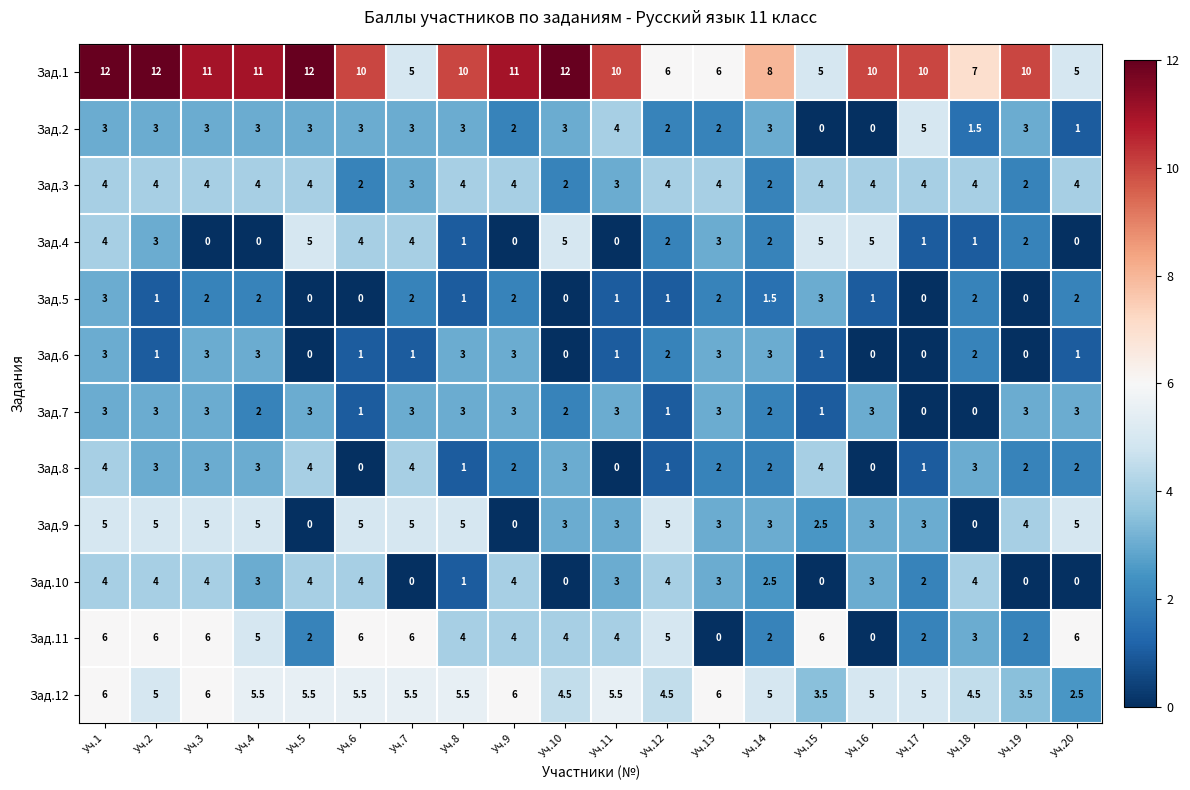

The Зад.10 series shows 1.5 at Уч.13. True or false?

False